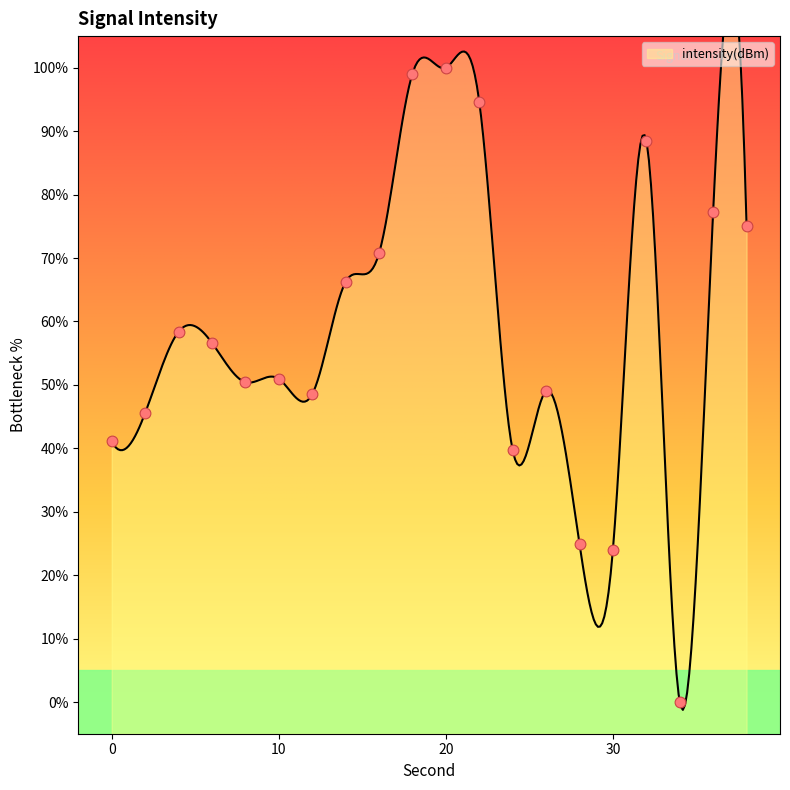

What is the ratio of the value at 10 to the value at 12?

1.1